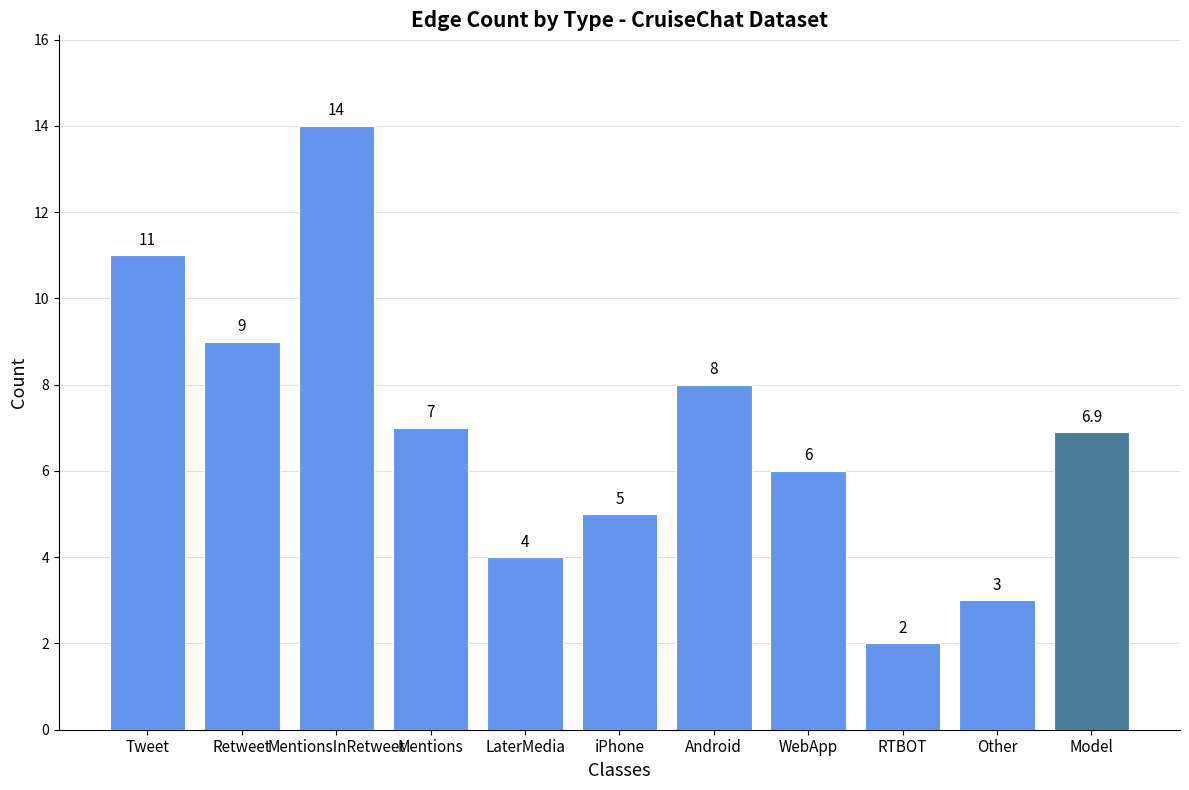

List the labels in order of value, largest first.

MentionsInRetweet, Tweet, Retweet, Android, Mentions, Model, WebApp, iPhone, LaterMedia, Other, RTBOT